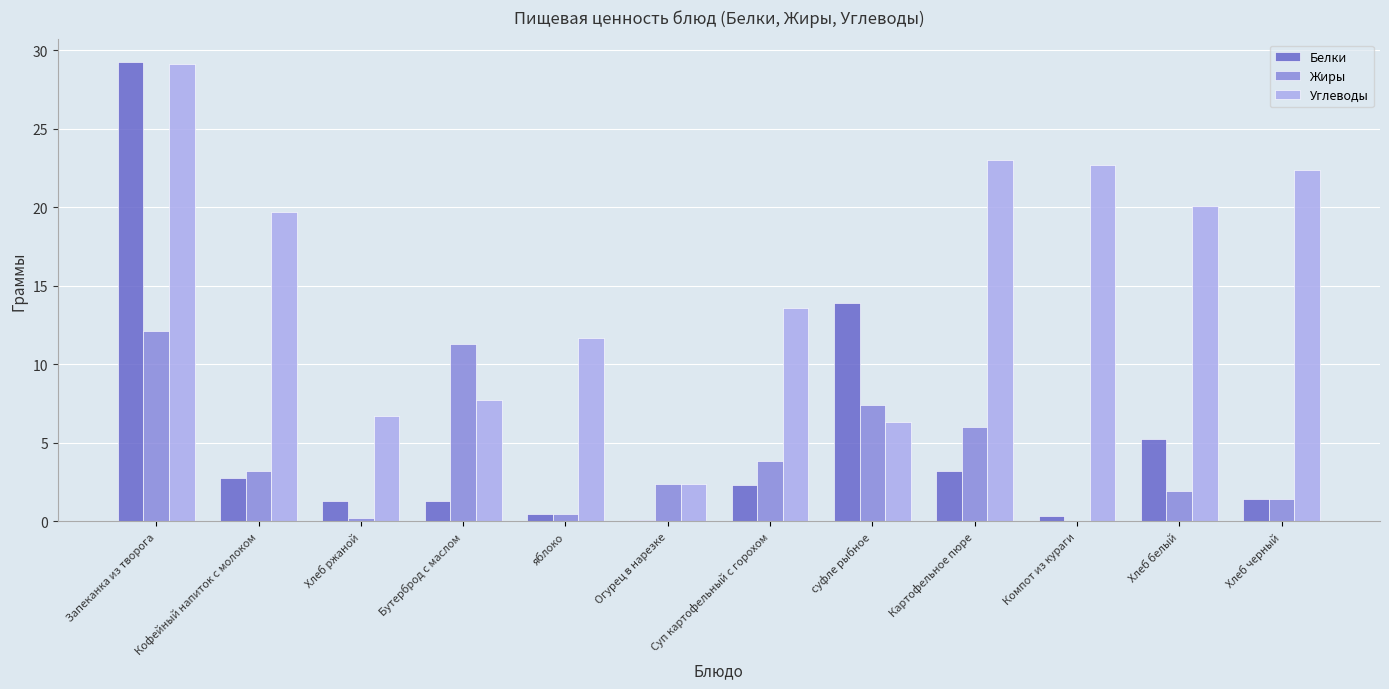

Which label corresponds to the largest value in the chart?

Запеканка из творога